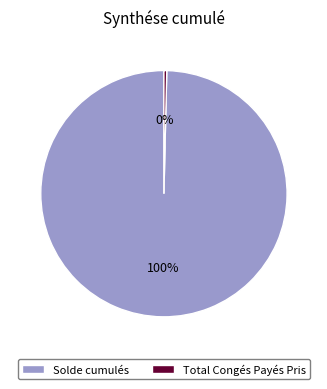

What is the smallest slice in the pie chart?

Total Congés Payés Pris